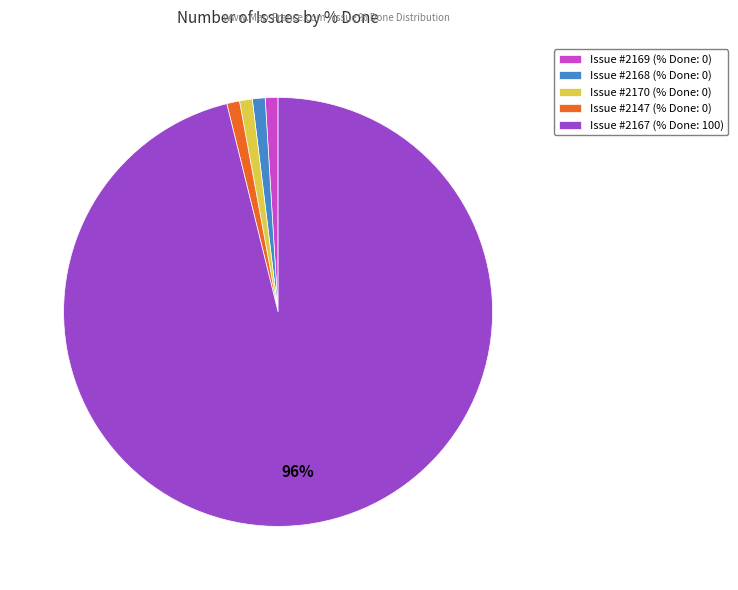

Which slice represents more than half of the pie?

Issue #2167 (% Done: 100)